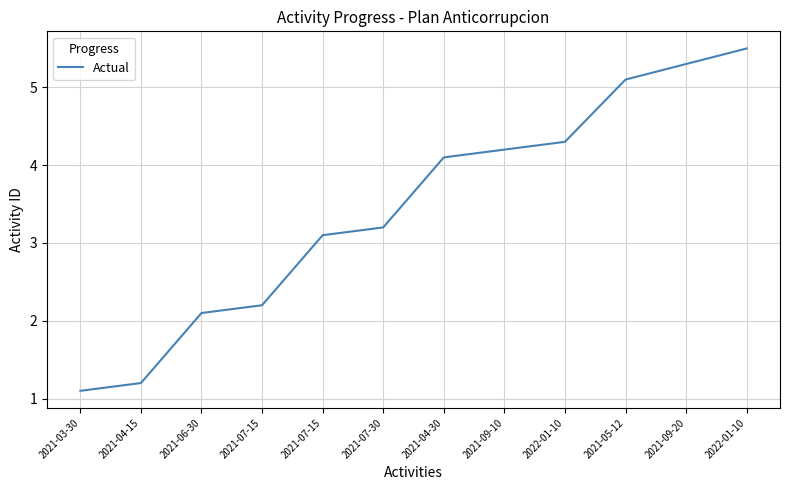

Is this an area chart (filled region under the line)?

No